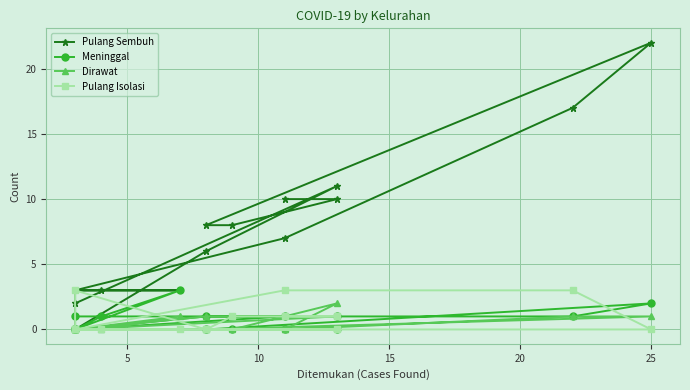

Which series has the largest range (max minus min)?

Pulang Sembuh